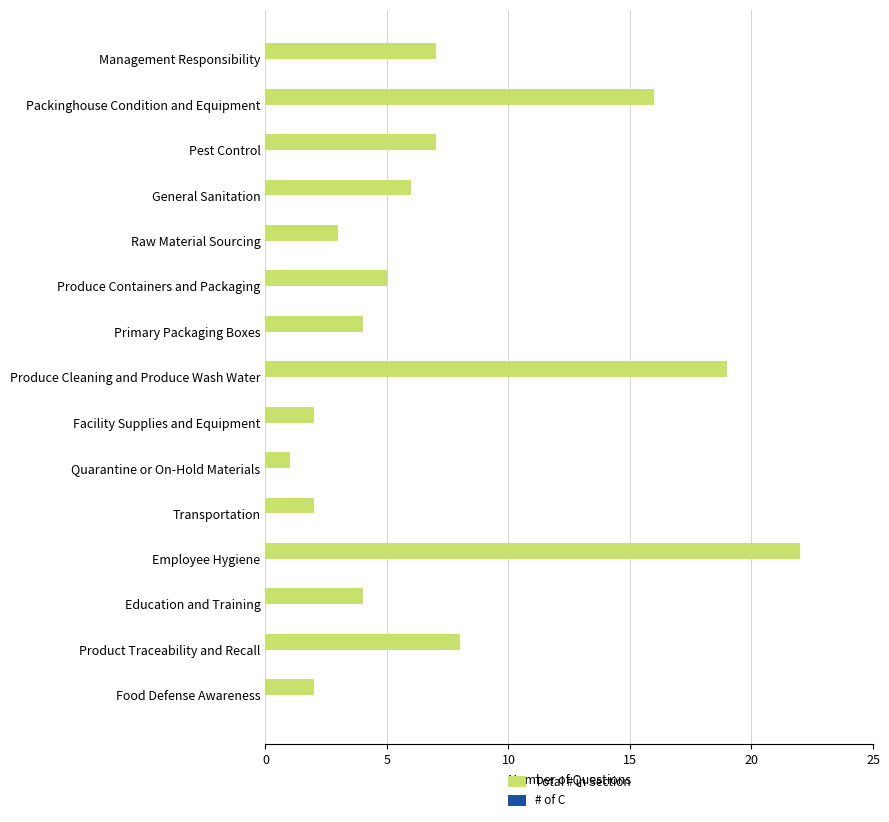

Reading top to bottom, transcribe all the data shown in this chart.

7	16	7	6	3	5	4	19	2	1	2	22	4	8	2